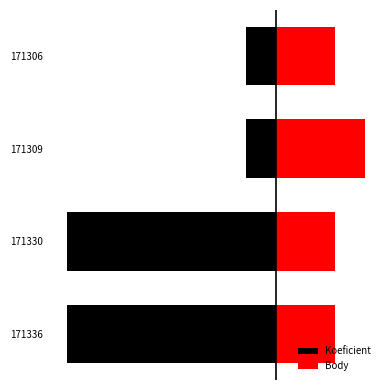

Rank the series by their maximum value, from lowest to highest.

Koeficient, Body